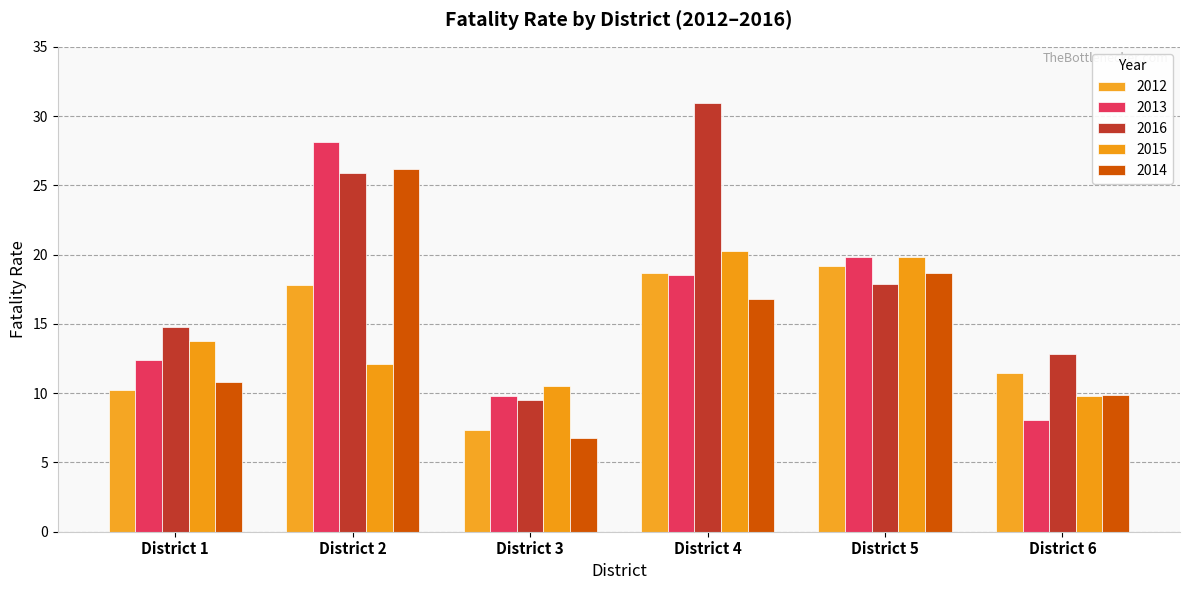

What are all the series names shown in the legend?

2012, 2013, 2016, 2015, 2014